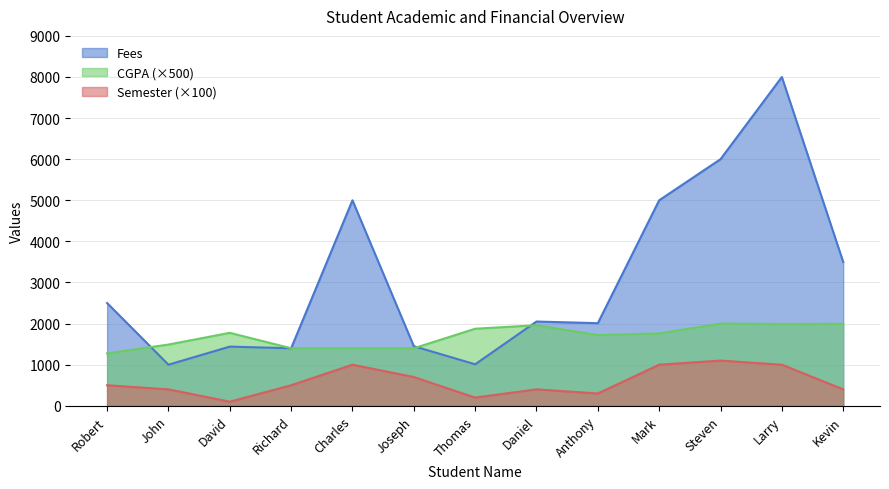

What are all the series names shown in the legend?

Fees, CGPA (×500), Semester (×100)